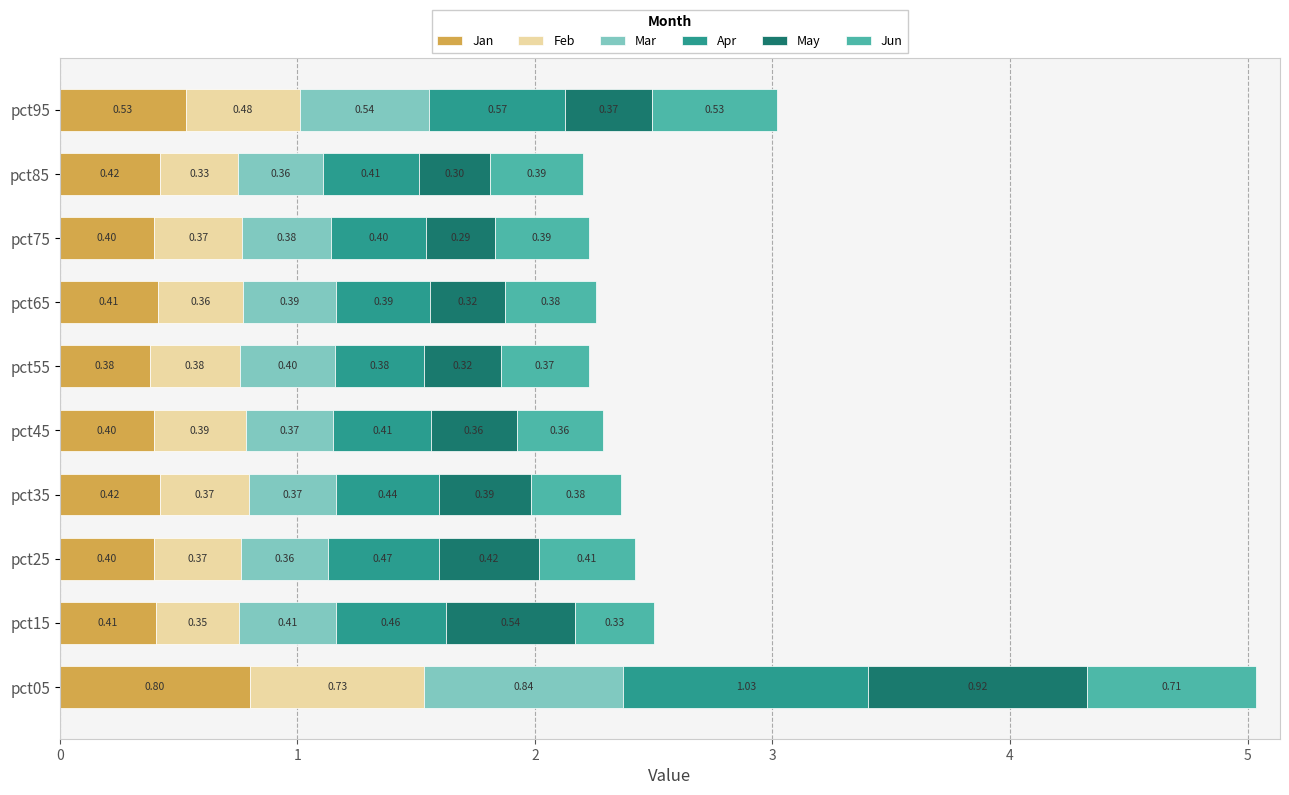

What is the highest value of the Jan series?

0.8